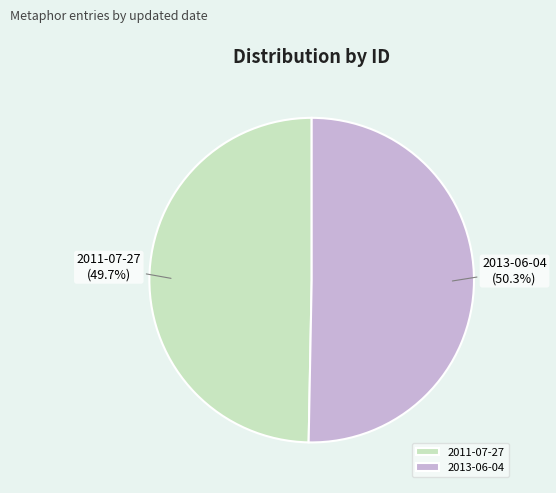

To the nearest percent, what portion does 2011-07-27 represent?

50%